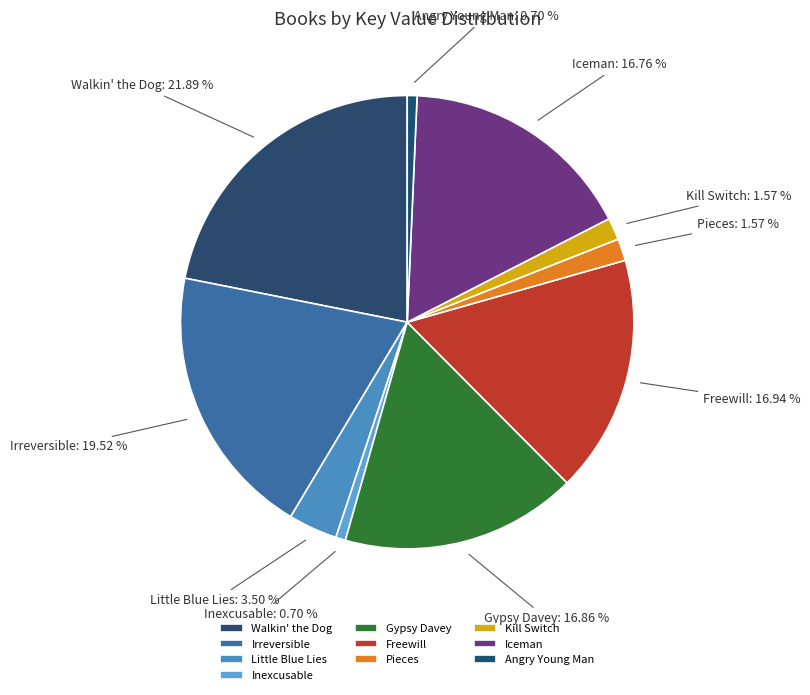

Does Angry Young Man represent more than half of the total?

No